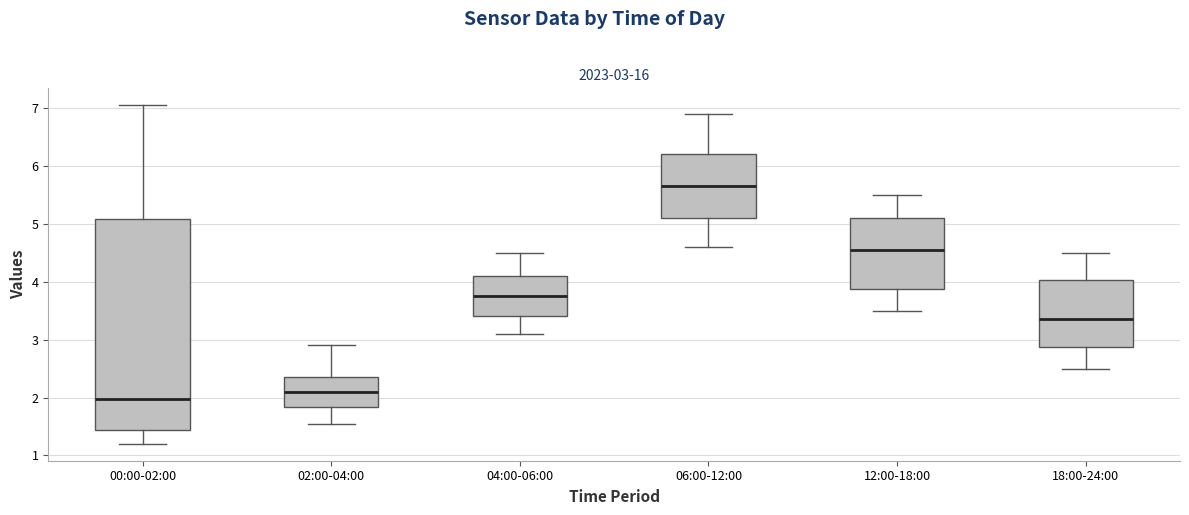

Which box has the lowest median line?

00:00-02:00